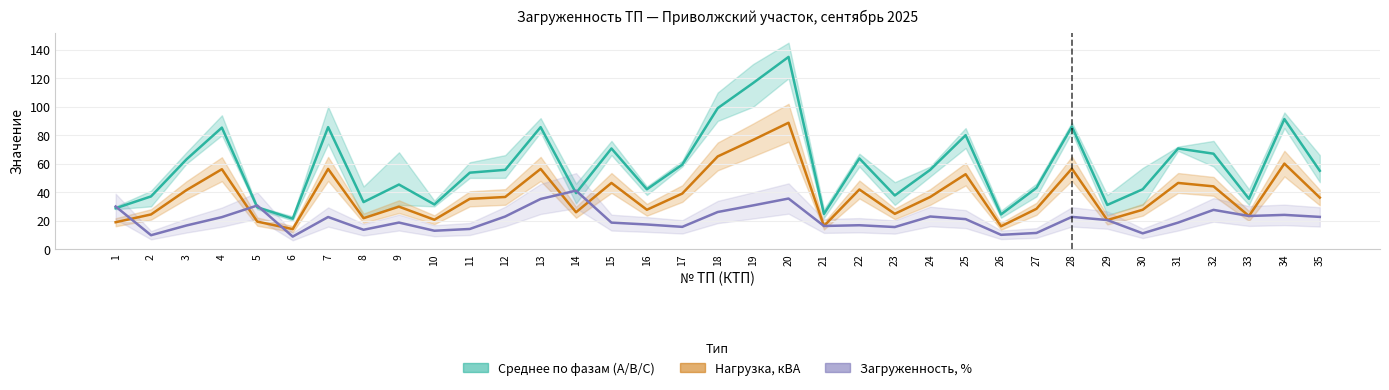

How many times do Нагрузка, кВА and Загруженность, % cross each other?

5